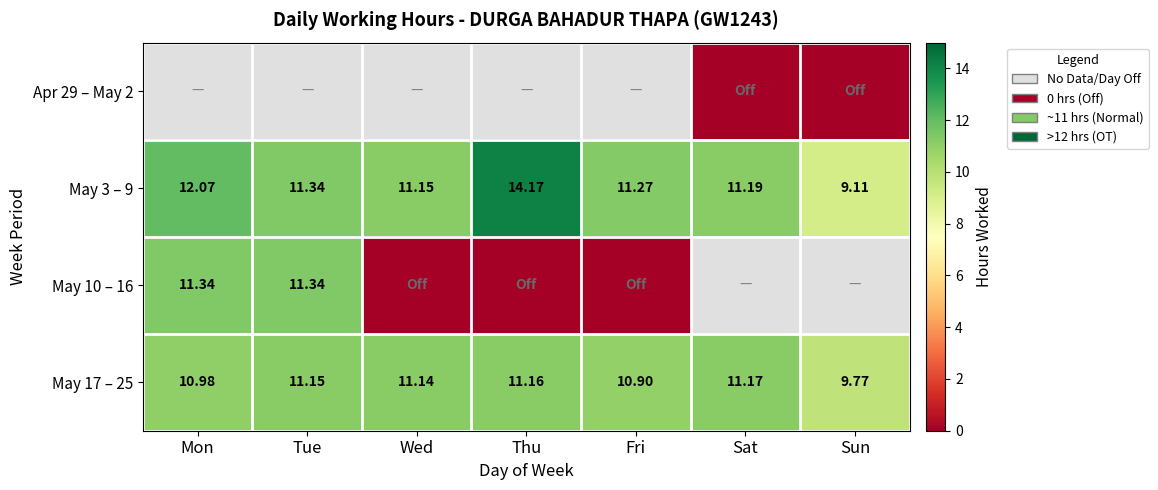

Rank the categories by May 17 – 25 value from highest to lowest.

Sat, Thu, Tue, Wed, Mon, Fri, Sun